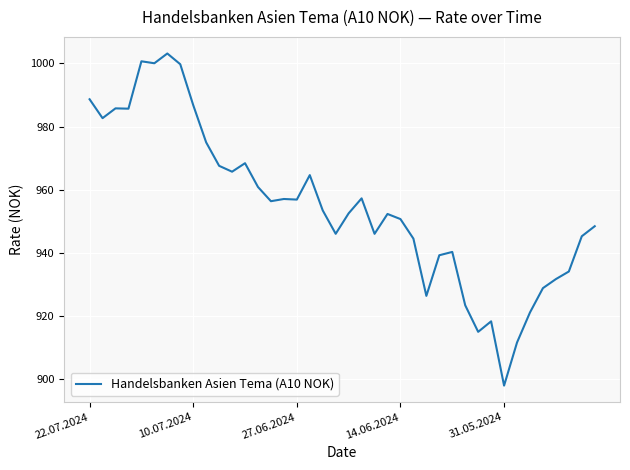

What is the difference between the maximum and minimum values?

105.1